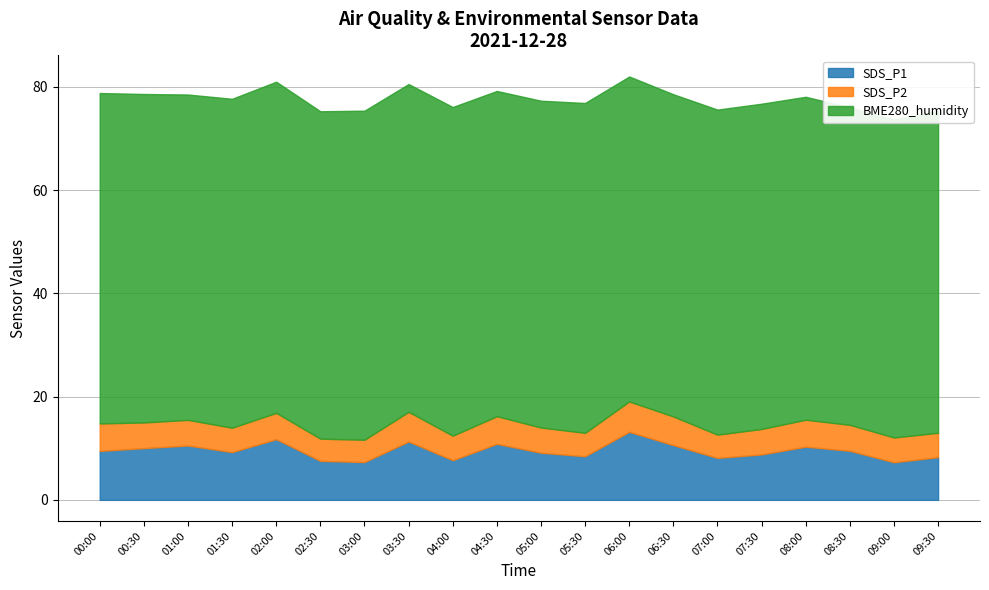

What position from the right is 09:30?

1